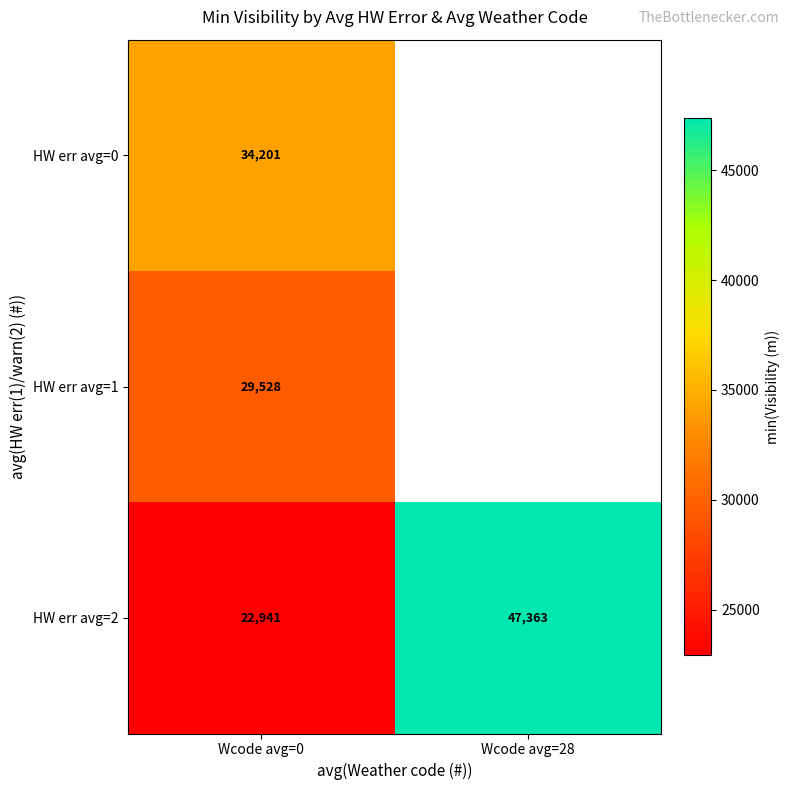

At how many categories does at least one series exceed 23785?

2